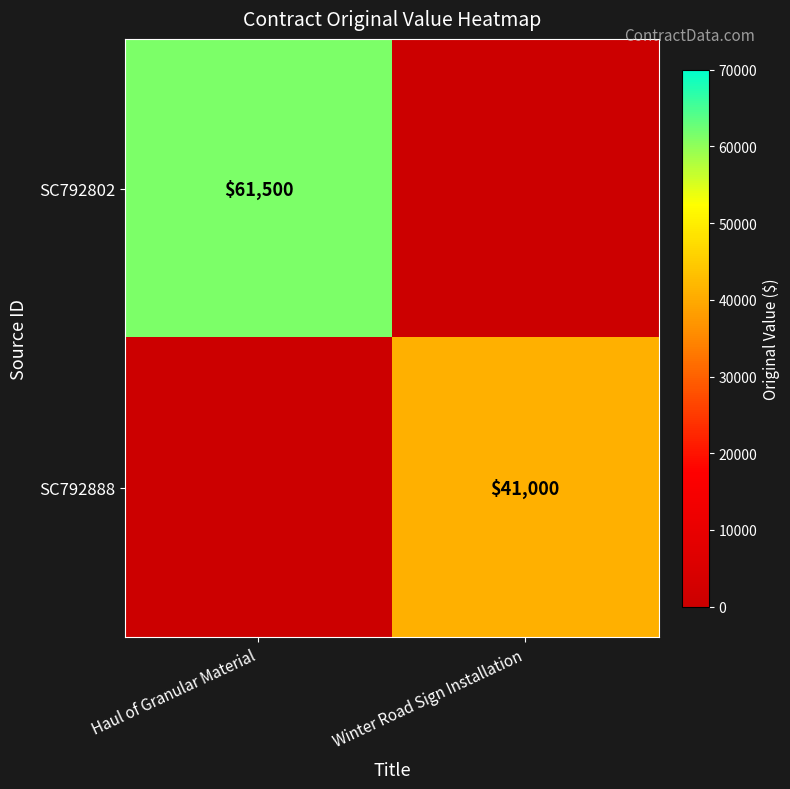

Is it true that SC792802 equals 22072 at Haul of Granular Material?

False